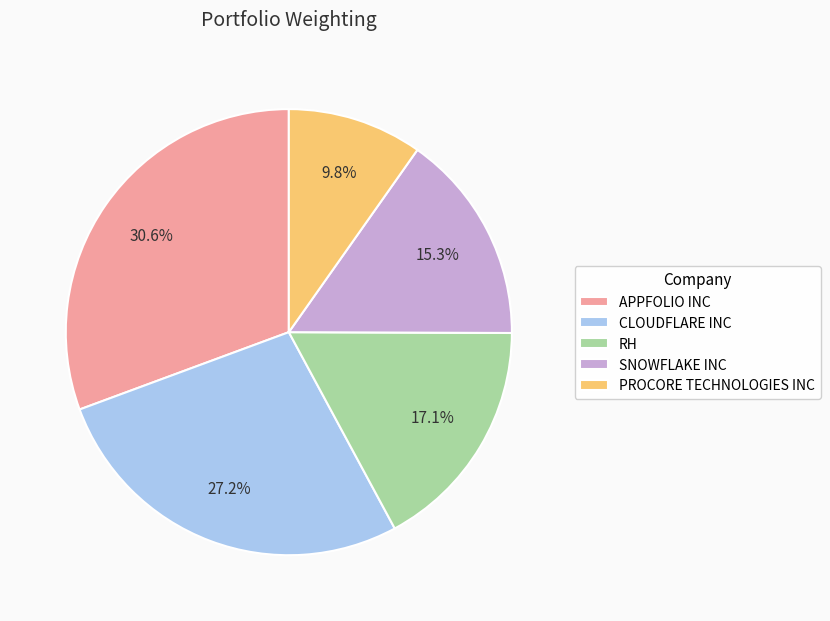

Between PROCORE TECHNOLOGIES INC and CLOUDFLARE INC, which is larger?

CLOUDFLARE INC